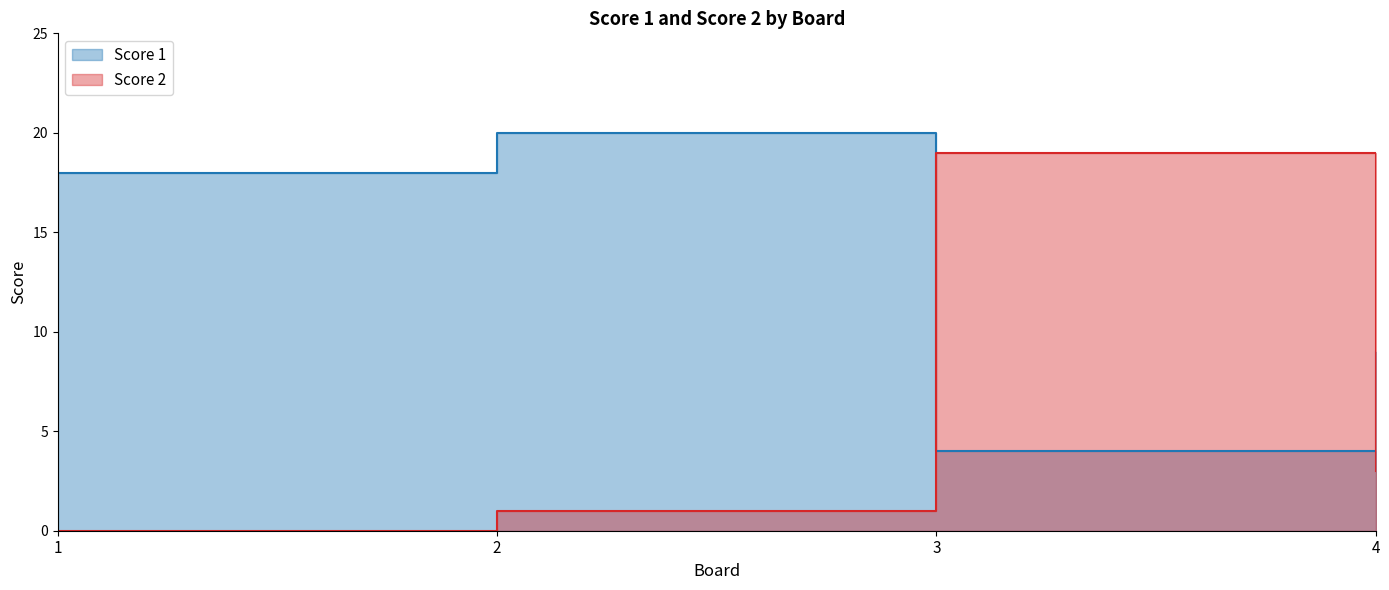

Reading right to left, what are all the values shown in this chart?

Score 1: 9	4	20	18
Score 2: 3	19	1	0